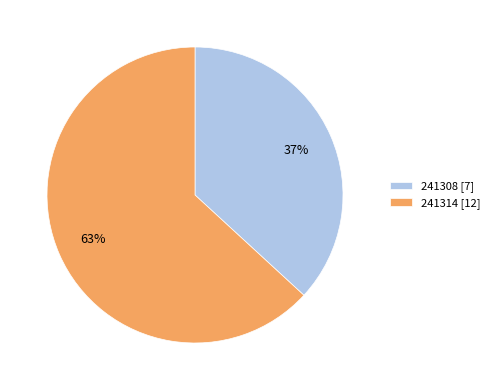

Rank the categories by value from highest to lowest.

241314, 241308